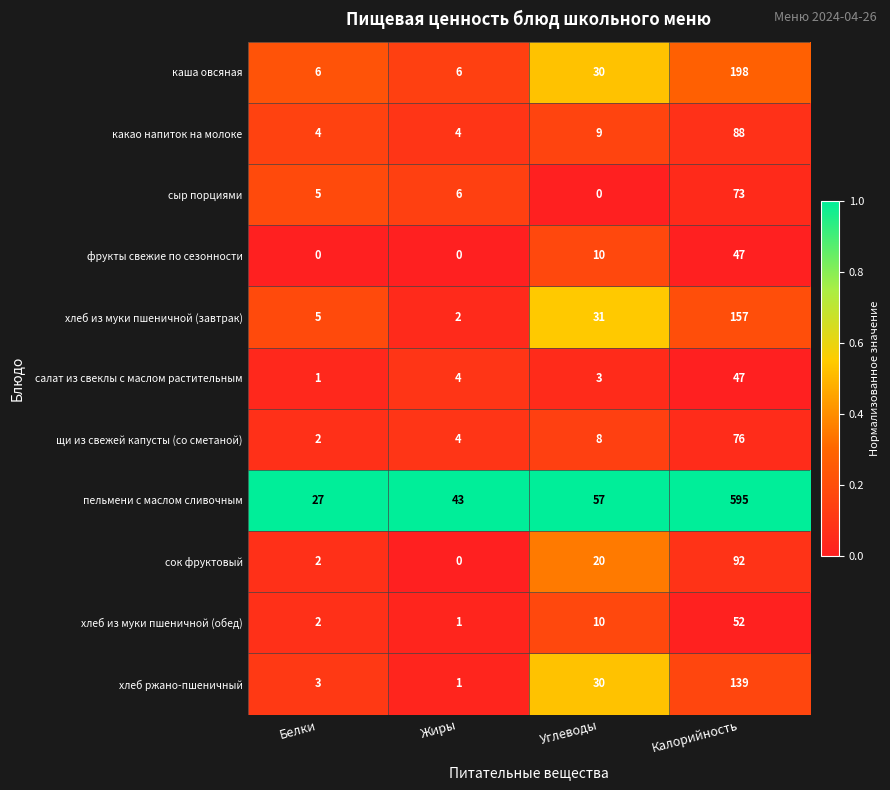

What is the difference between the highest and lowest values at Углеводы?

57